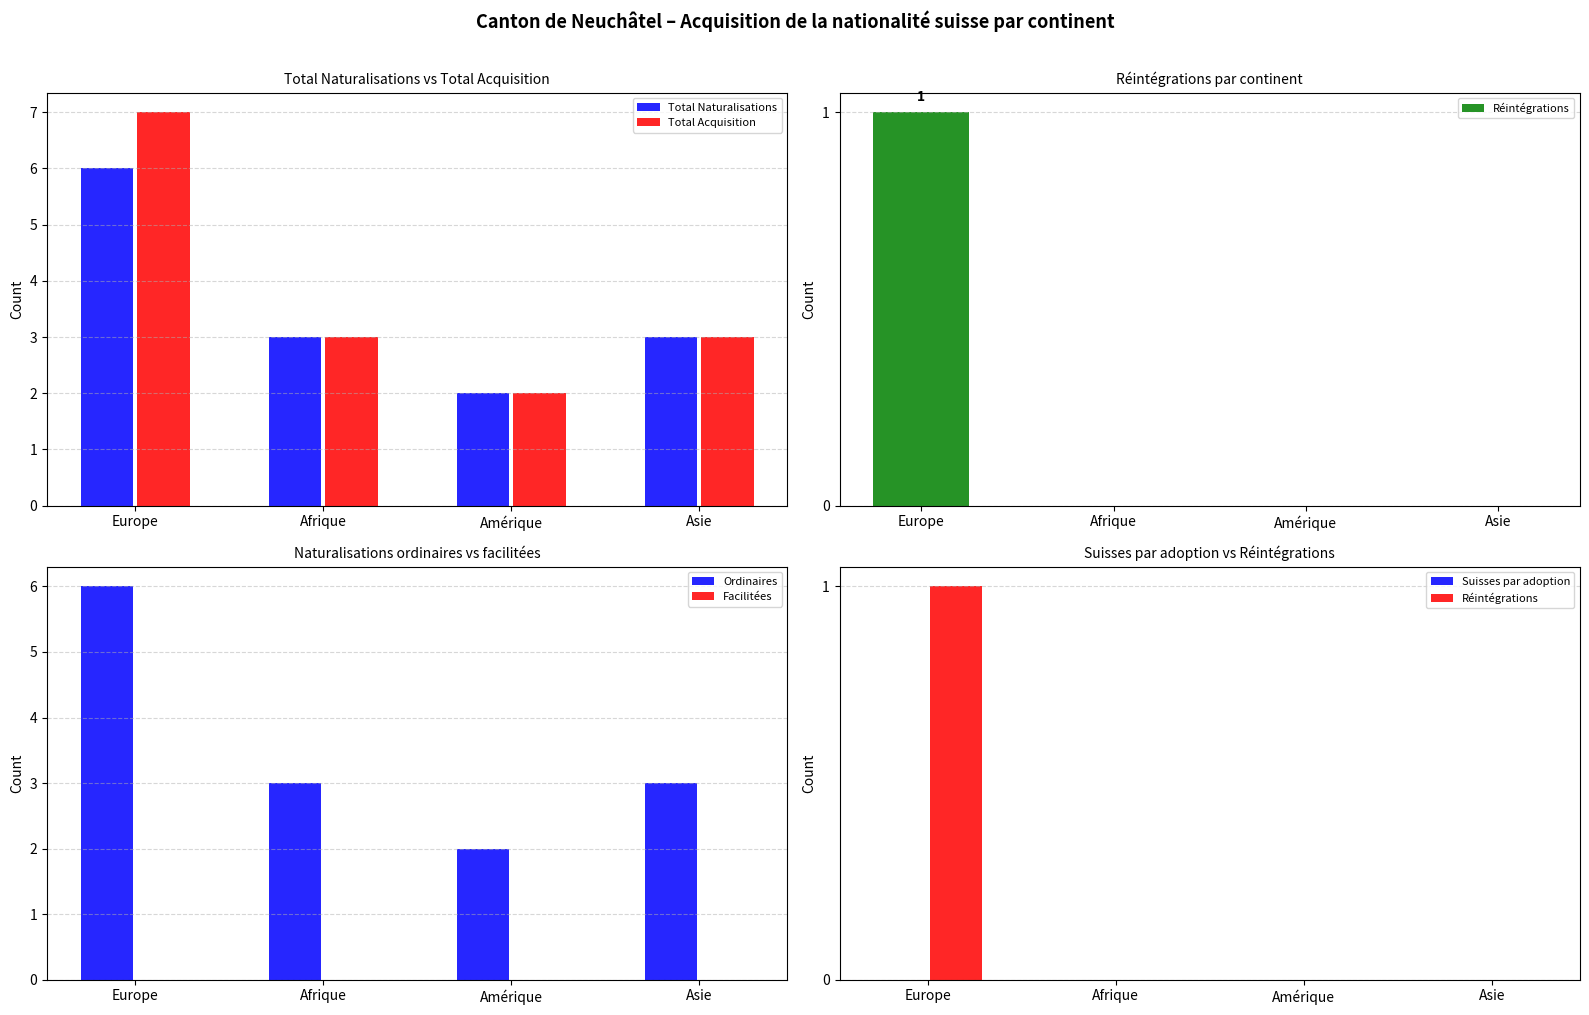

The Total Naturalisations series shows 2 at Amérique. True or false?

True